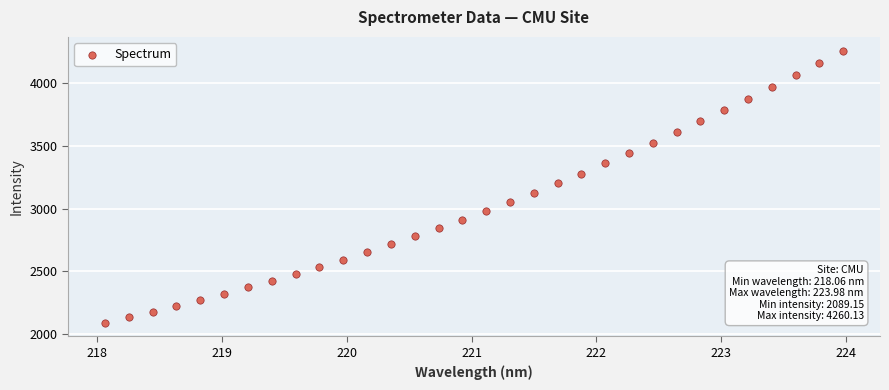

What is the range of X values (max minus min)?

5.9